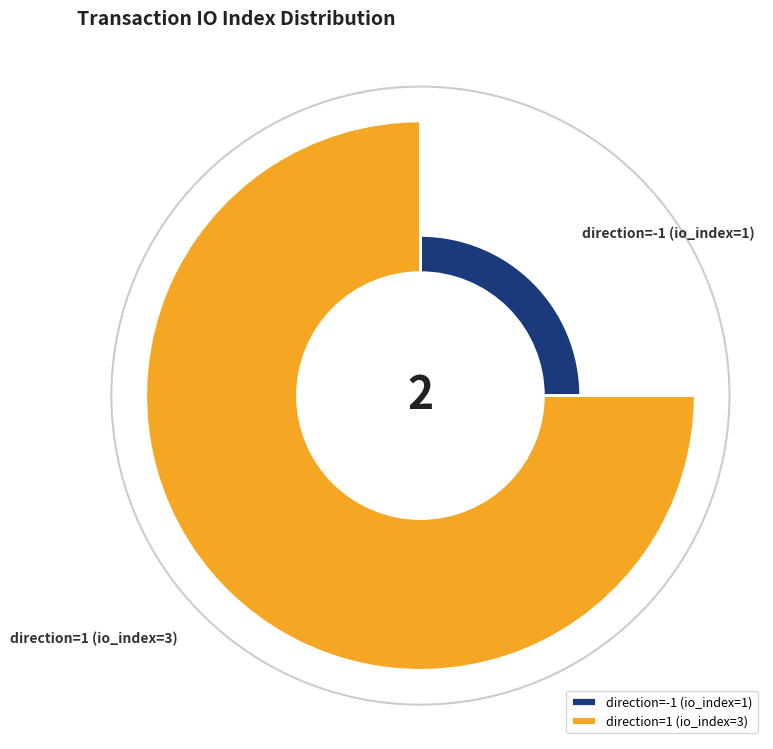

How many segments does this pie chart have?

2